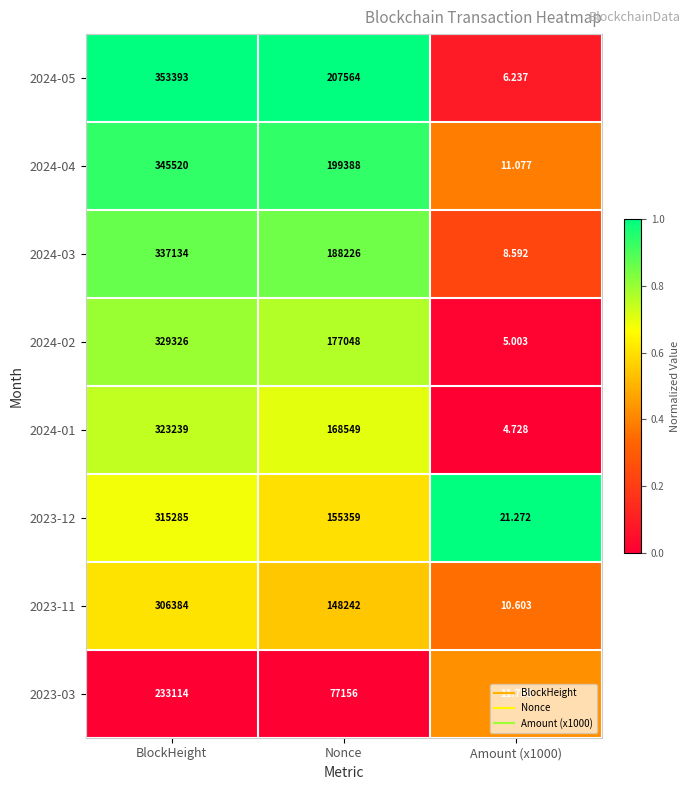

Where is 2024-04 nearest to the value 172765?

Nonce